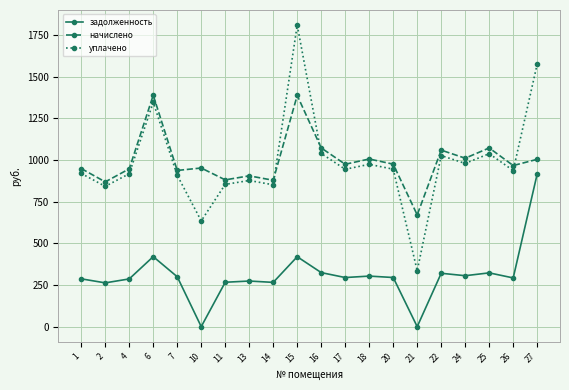

Which series changed the most between 14 and 25?

начислено